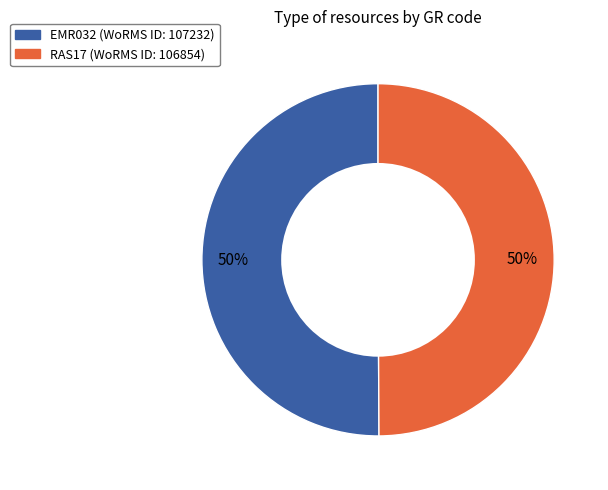

To the nearest percent, what is the combined percentage of RAS17 and EMR032?

100%